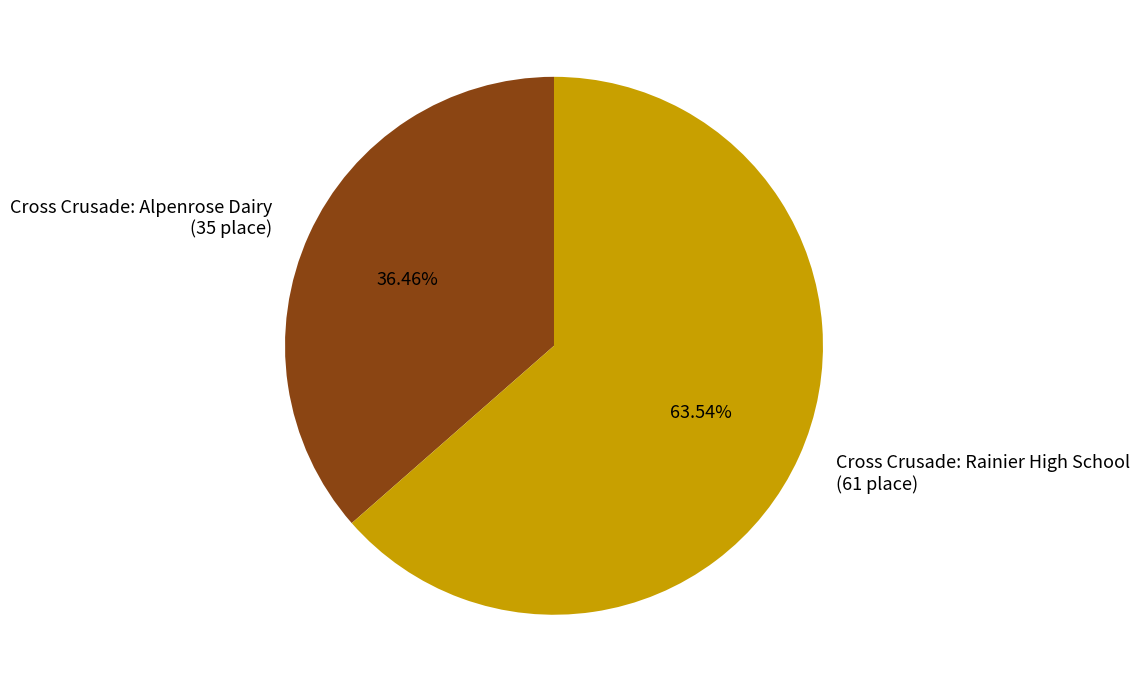

Which category has the smallest portion of the pie?

Cross Crusade: Alpenrose Dairy